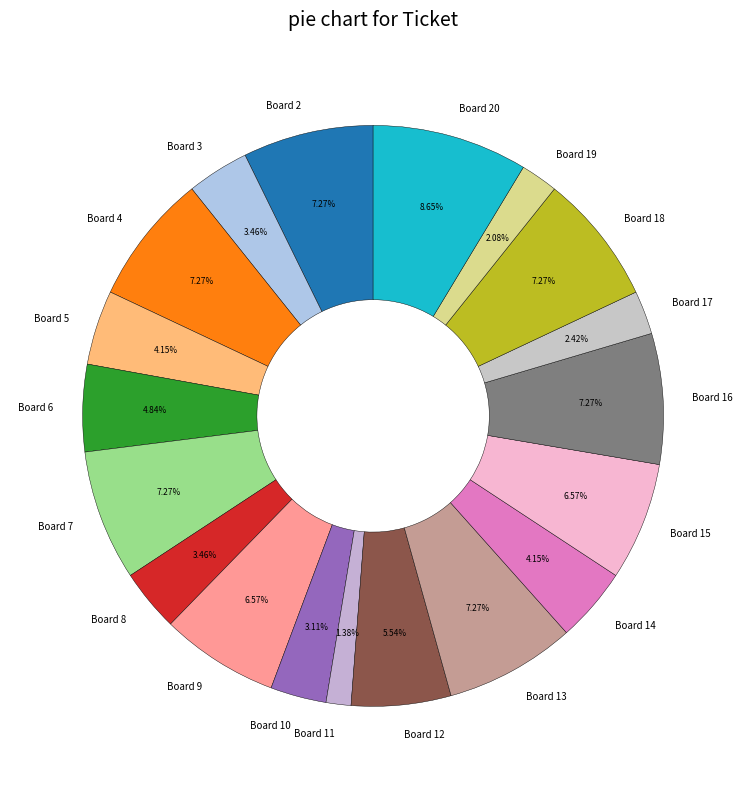

Approximately how many times larger is the value at Board 12 compared to Board 3?

1.6